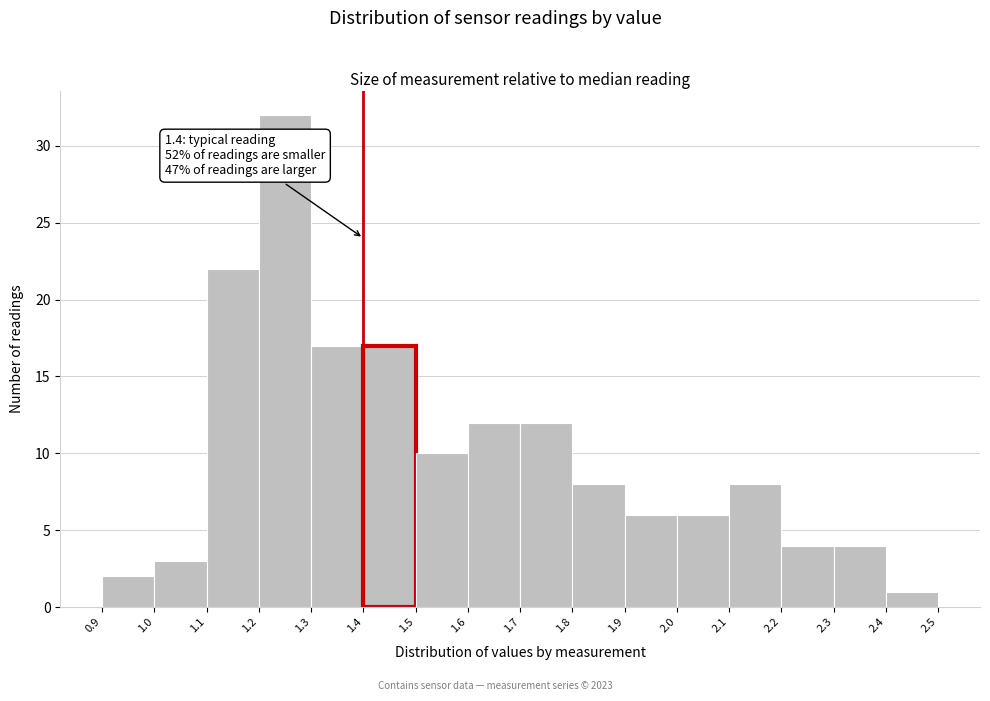

Which range on the x-axis has the tallest bar?

1.2 to 1.3